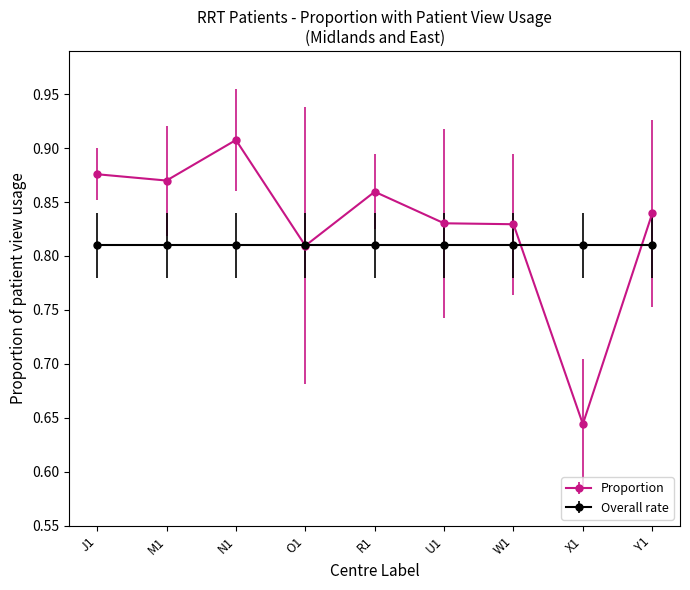

True or false: Proportion has more than 0 interior local peaks.

True